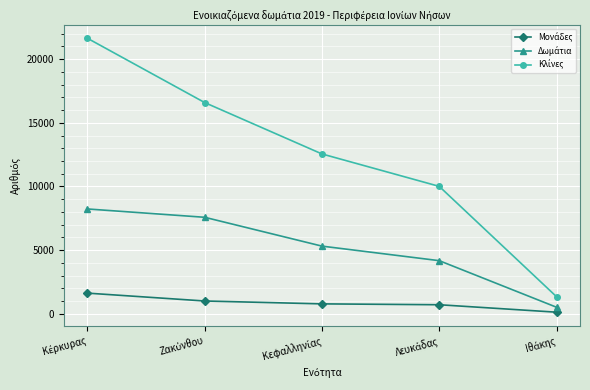

How many data points does each series have?

5